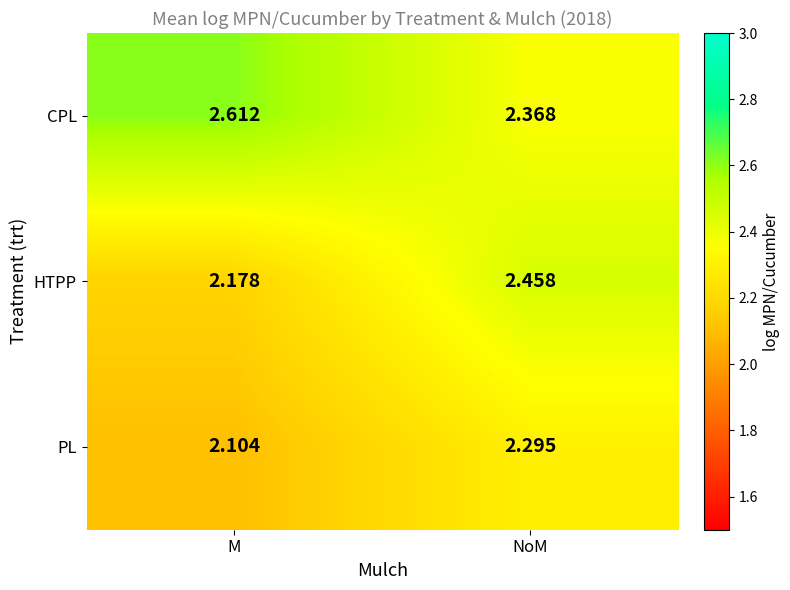

At which category is the sum across all series the highest?

NoM